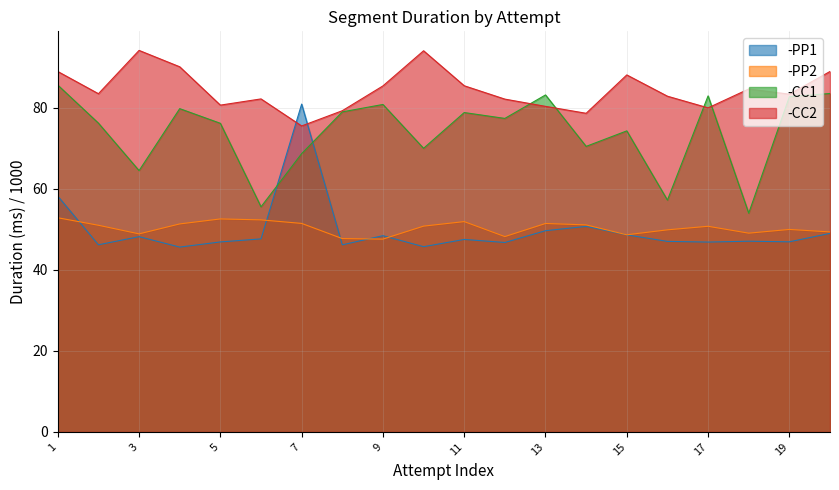

Reading left to right, extract all data points from this chart.

-PP1: 1=58.1	2=46.1	3=48.2	4=45.6	5=46.9	6=47.6	7=80.8	8=46.1	9=48.4	10=45.7	11=47.5	12=46.7	13=49.6	14=50.7	15=48.6	16=47.0	17=46.8	18=47.0	19=46.9	20=49.0
-PP2: 1=52.8	2=51.0	3=48.8	4=51.3	5=52.5	6=52.3	7=51.4	8=47.7	9=47.5	10=50.8	11=51.9	12=48.2	13=51.4	14=51.1	15=48.6	16=49.8	17=50.7	18=49.0	19=49.9	20=49.3
-CC1: 1=85.5	2=76.2	3=64.4	4=79.7	5=76.1	6=55.5	7=68.6	8=78.9	9=80.8	10=69.9	11=78.8	12=77.3	13=83.1	14=70.4	15=74.2	16=57.2	17=82.9	18=54.0	19=82.7	20=83.5
-CC2: 1=88.9	2=83.4	3=94.1	4=90.1	5=80.6	6=82.1	7=75.5	8=79.2	9=85.3	10=94.0	11=85.4	12=82.1	13=80.3	14=78.6	15=88.0	16=82.8	17=79.9	18=84.6	19=83.3	20=88.9